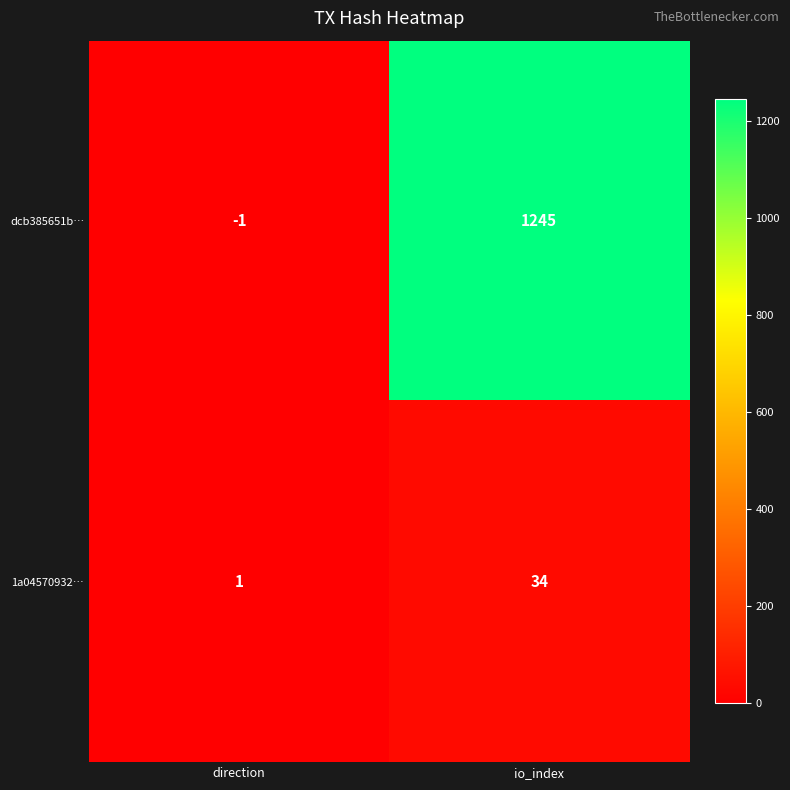

What is the average value of the 1a04570932… series?

18